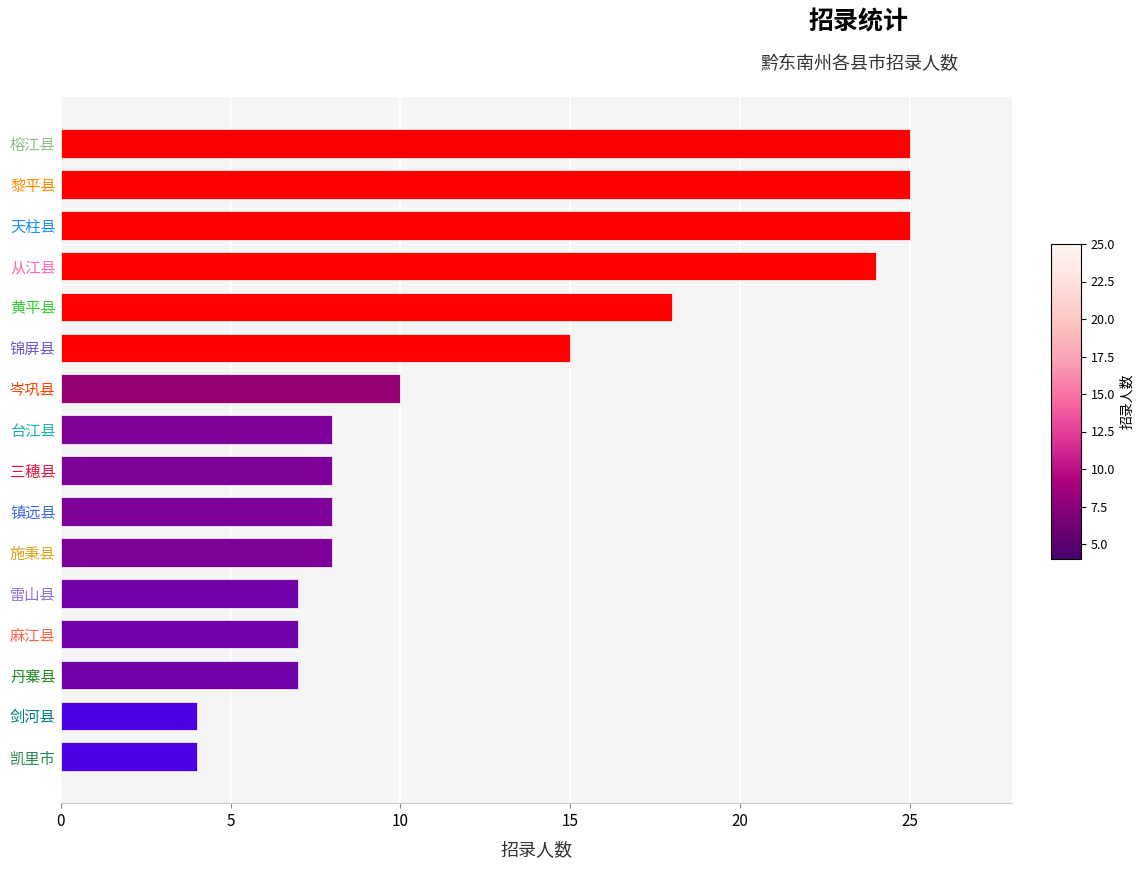

Is it true that the value at 榕江县 is 25?

True